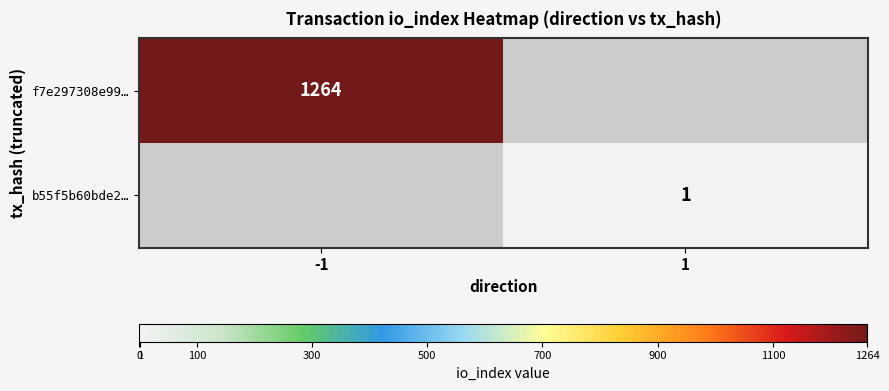

Is it true that b55f5b60bde2… equals 1 at 1?

True